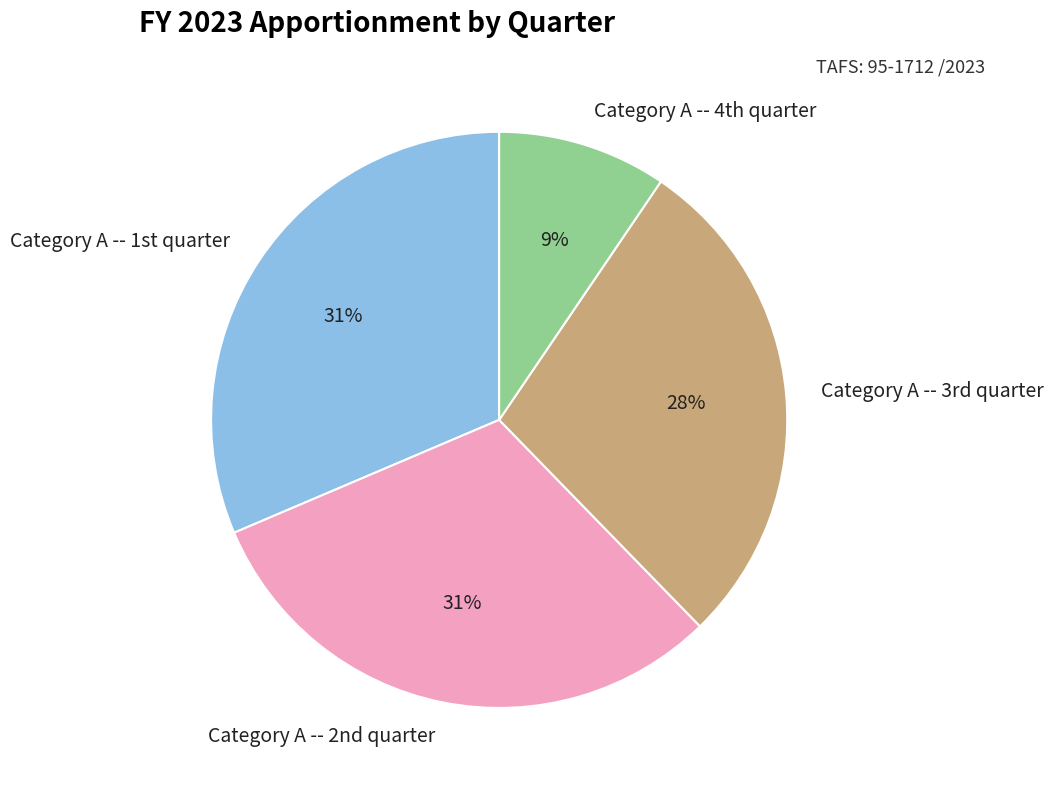

Count the number of slices in the pie.

4